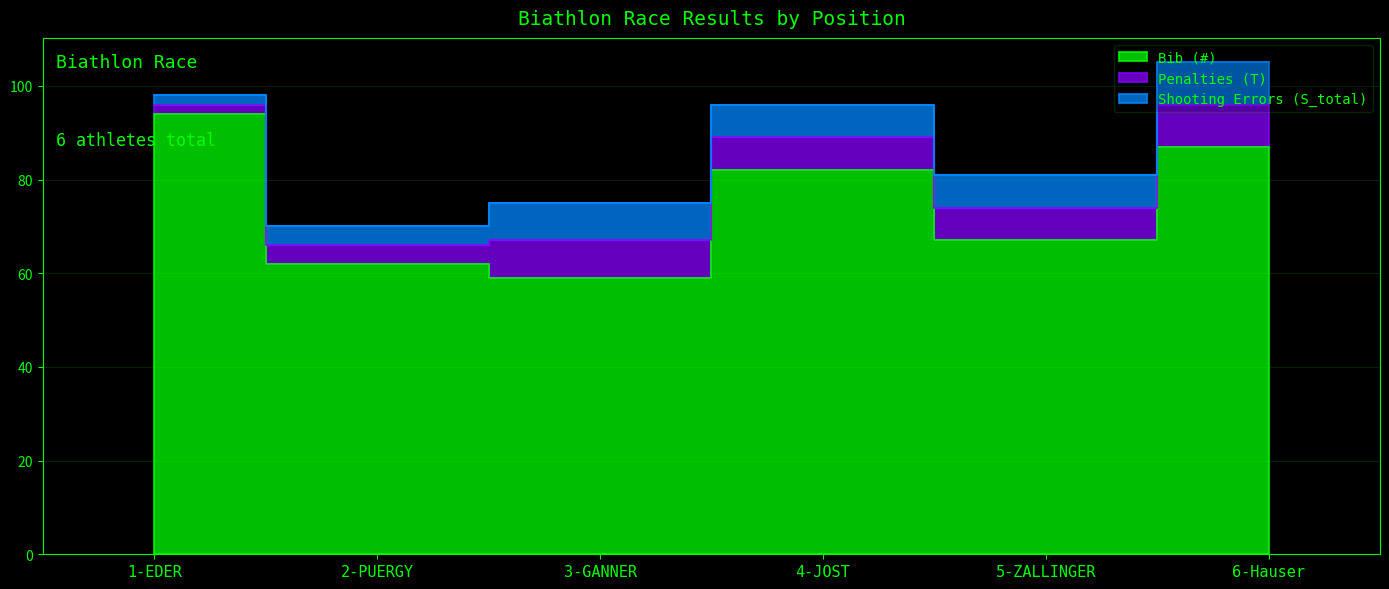

True or false: Shooting Errors (S_total) has a value of 15 at 6-Hauser.

False